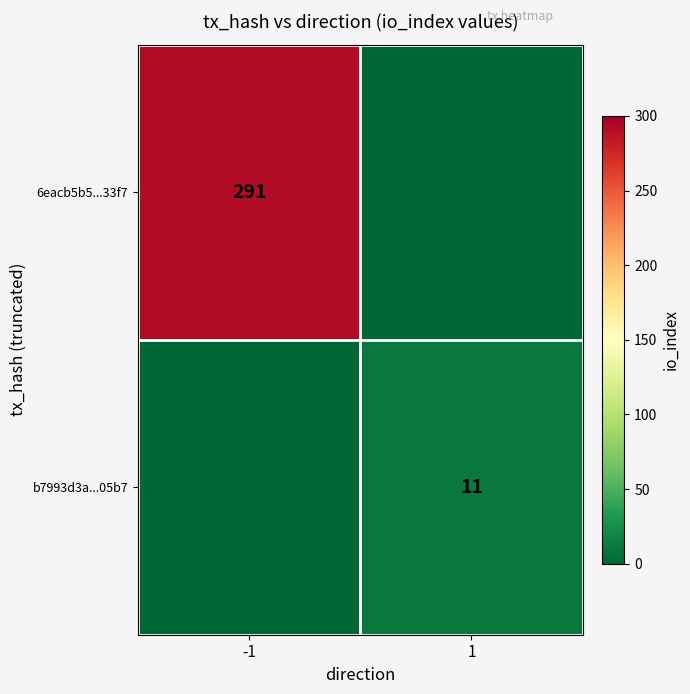

The 6eacb5b5...33f7 series shows 396 at -1. True or false?

False